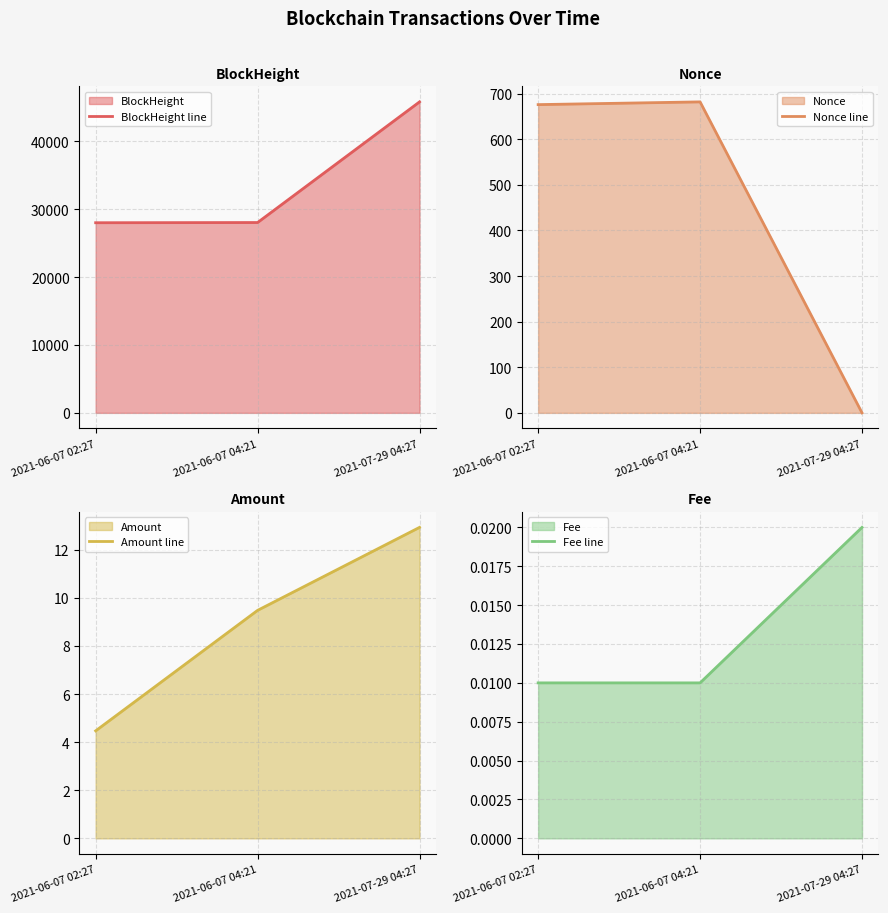

What is the spread (max minus min) of values at 2021-07-29 04:27?

45820.0